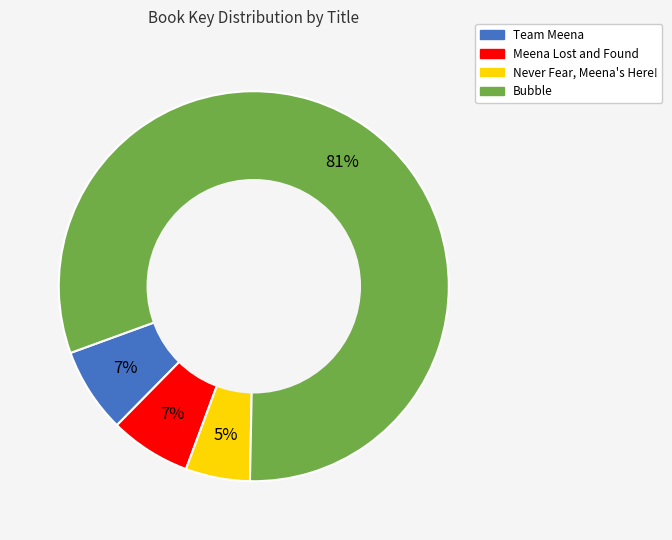

What is the ratio of the value at Meena Lost and Found to the value at Bubble?

0.1